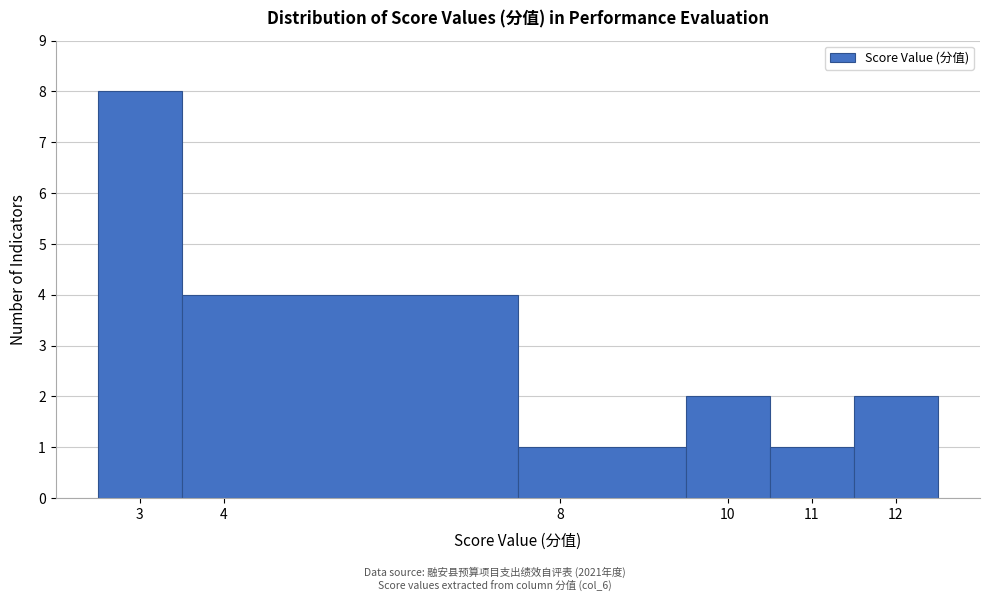

Reading left to right, list every bar in this chart as the range it spans on the x-axis followed by its height. The values are not printed on the chart, so give them approximately, as read against the axis.

2.5 to 3.5: 8
3.5 to 7.5: 4
7.5 to 9.5: 1
9.5 to 10.5: 2
10.5 to 11.5: 1
11.5 to 12.5: 2